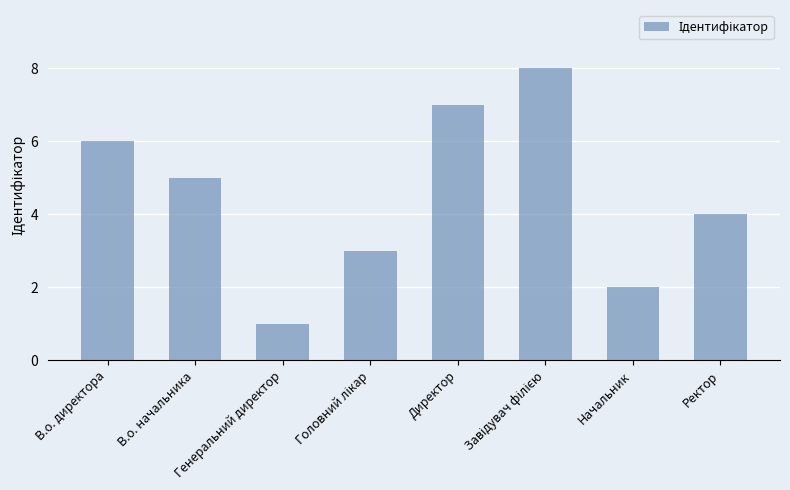

What is the approximate value at Директор?

7